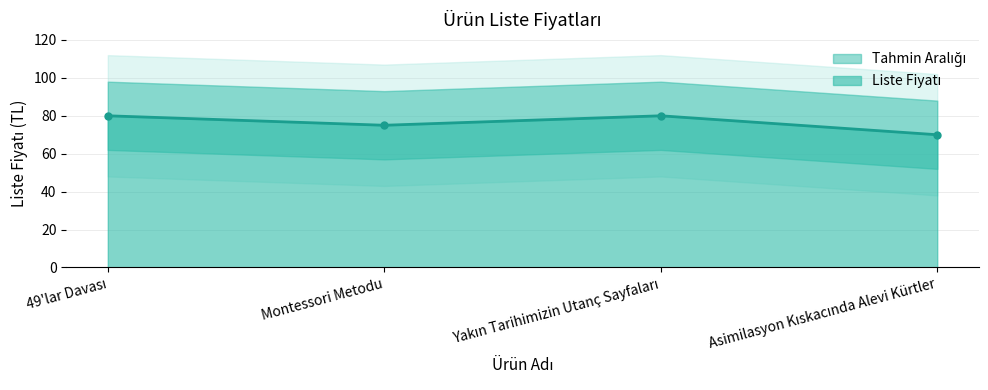

What is the label of the 4th point from the right?

49'lar Davası